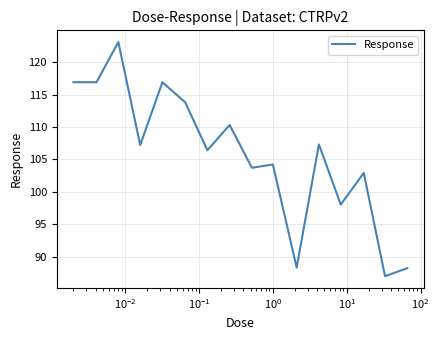

Does the chart display data point markers on the line(s)?

No